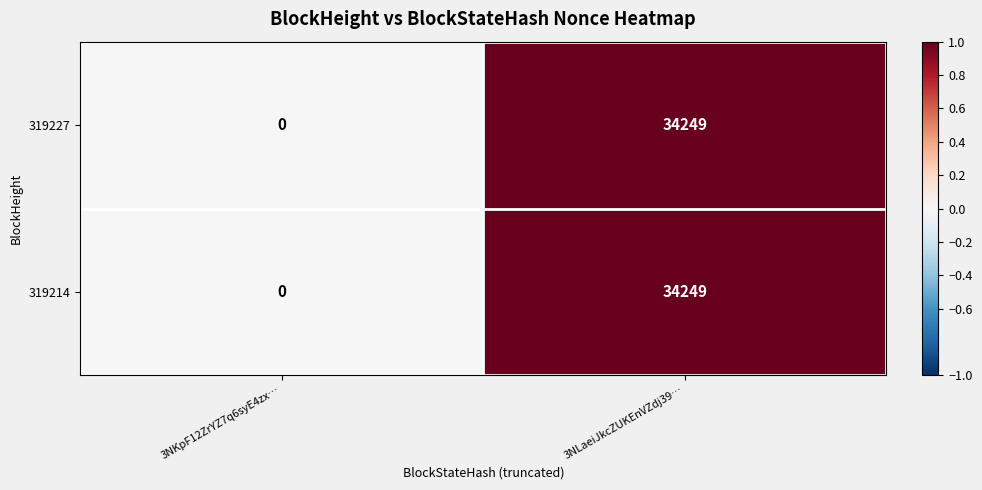

What is the total value across all series at 3NLaeiJkcZUKEnVZdj39…?

68498